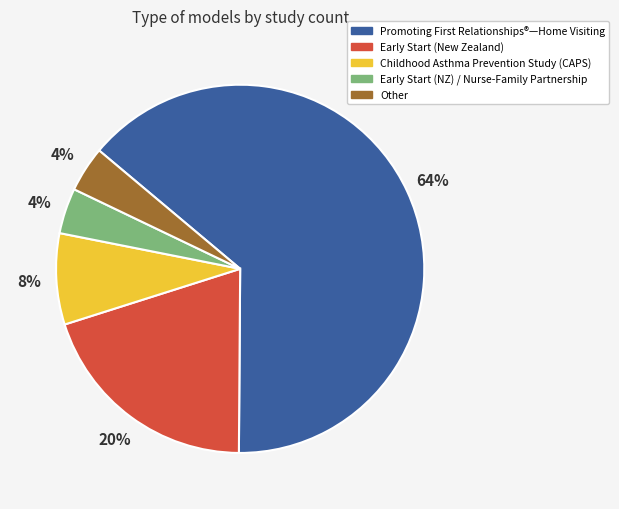

What percentage is the Early Start (NZ) / Nurse-Family Partnership slice, to the nearest percent?

4%